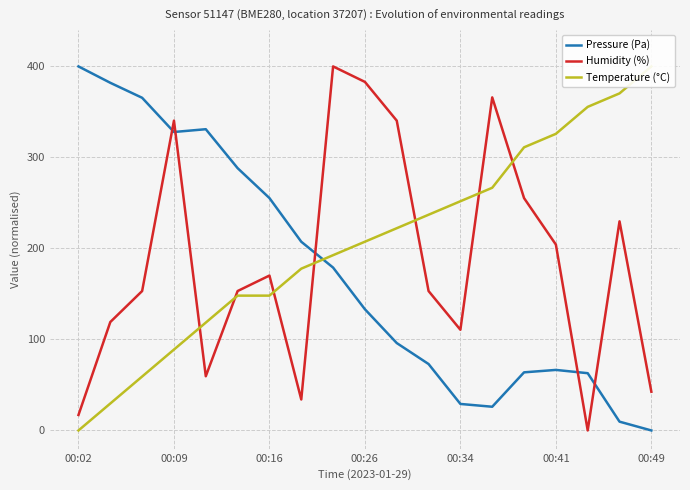

How many lines are shown in the chart?

3